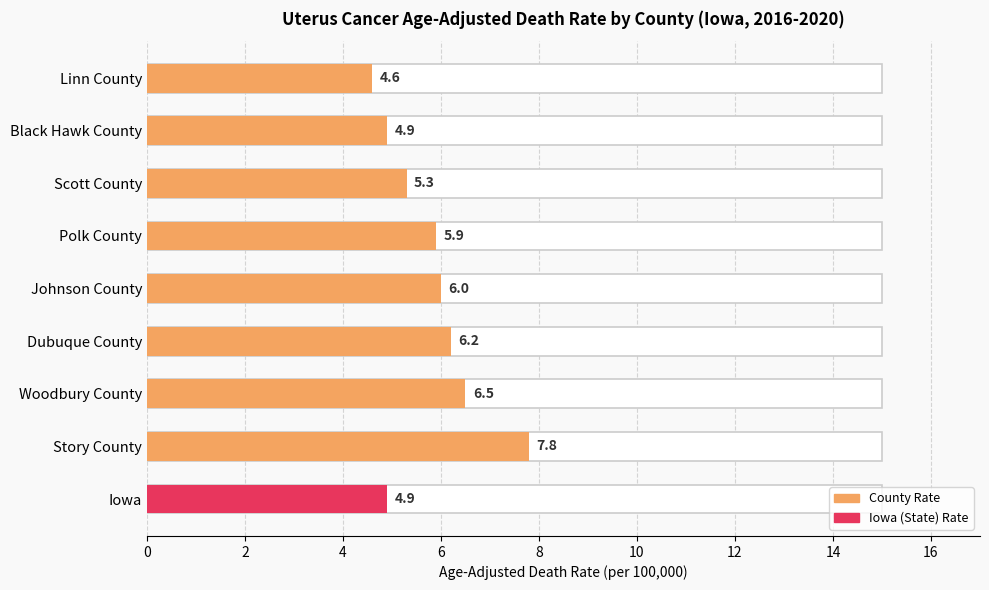

Are the bars horizontal?

Yes